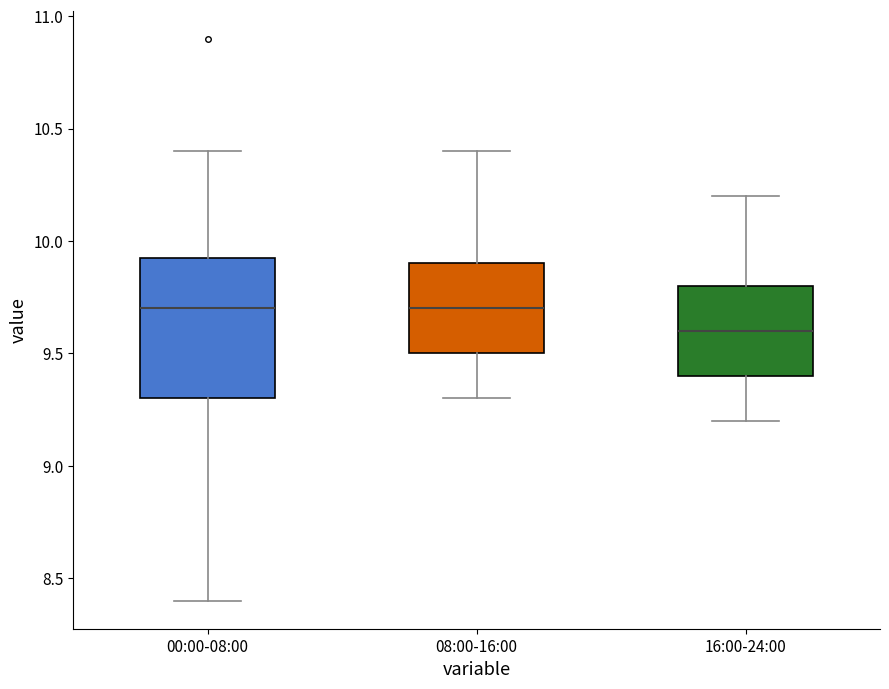

Which box is the tallest, from its lower edge to its upper edge?

00:00-08:00